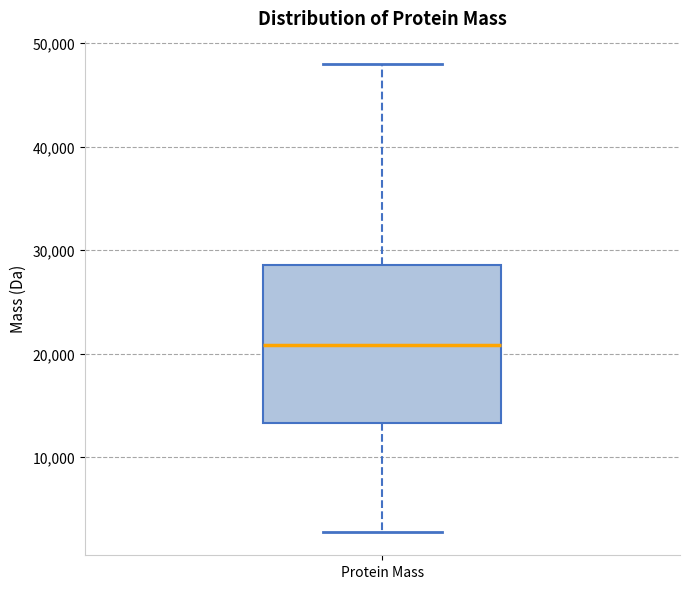

Transcribe this box plot: give where the median line is, the range the box spans, and where the two whiskers end, as read against the y-axis. The values are not printed on the chart, so give them approximately, as read against the axis.

median 21000, box 13000 to 29000, whiskers 3000 to 48000